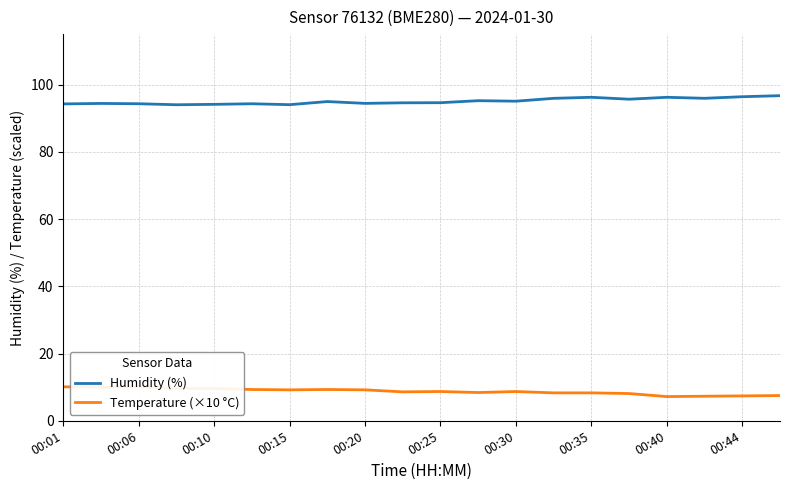

How many lines are shown in the chart?

2